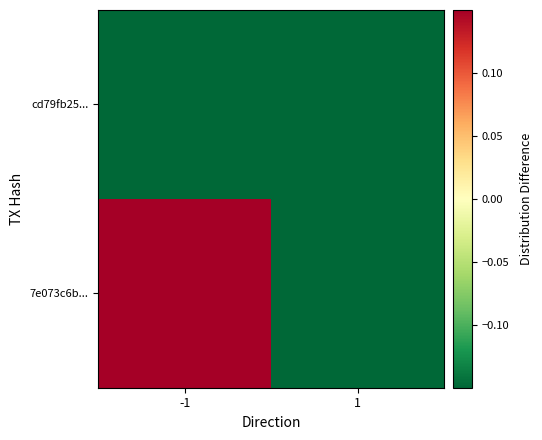

What is the difference between the highest and lowest values at -1?

1.0